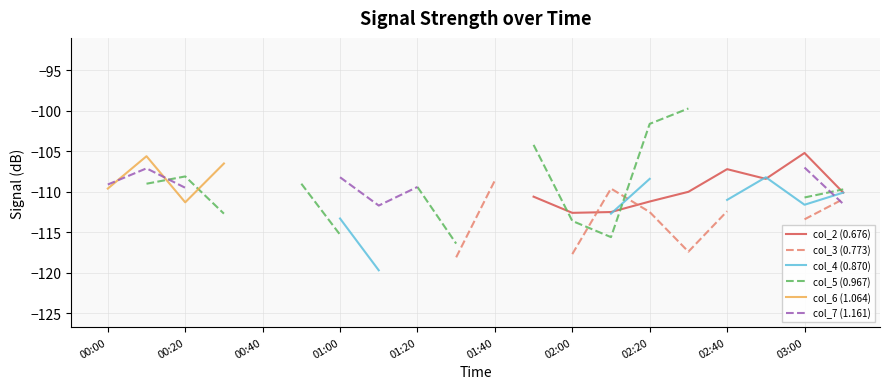

What are all the series names shown in the legend?

col_2 (0.676), col_3 (0.773), col_4 (0.870), col_5 (0.967), col_6 (1.064), col_7 (1.161)